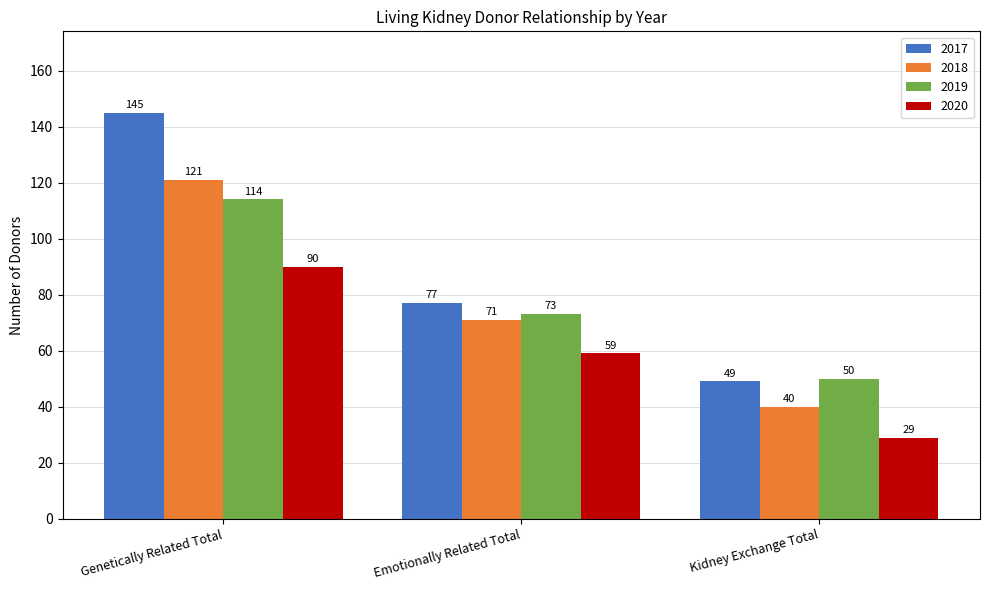

The 2019 series shows 165 at Genetically Related Total. True or false?

False